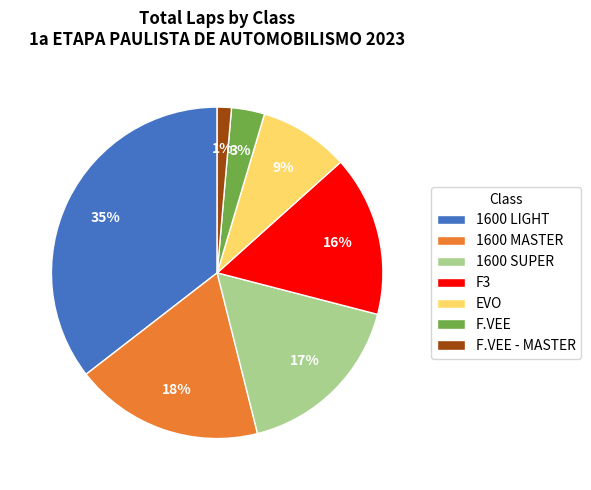

To the nearest percent, what percentage of the pie is 1600 LIGHT?

35%